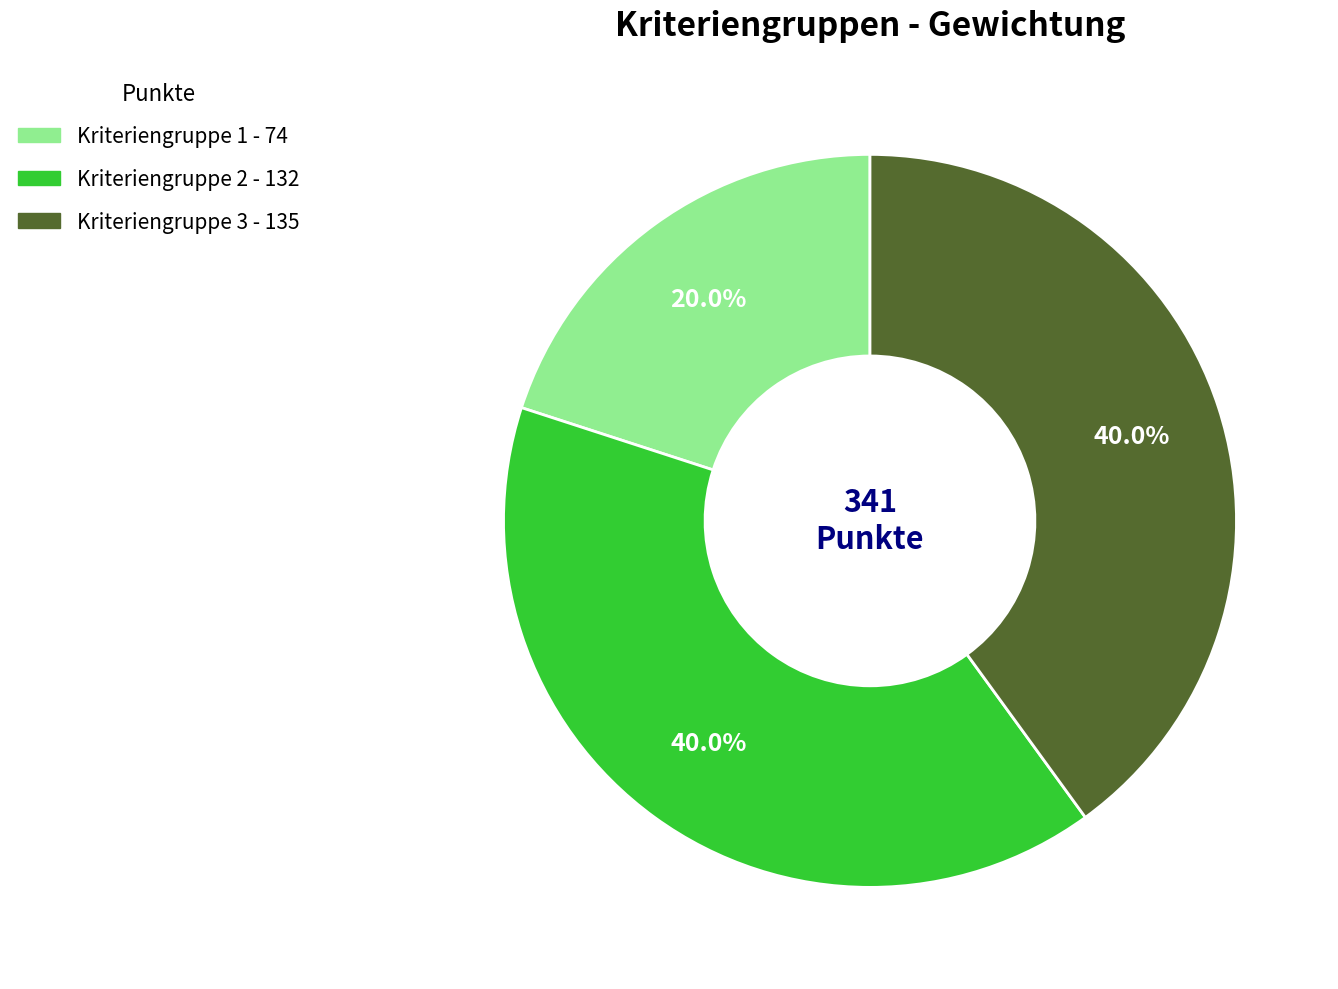

Is it true that Kriteriengruppe 1 is 11% of the pie?

False